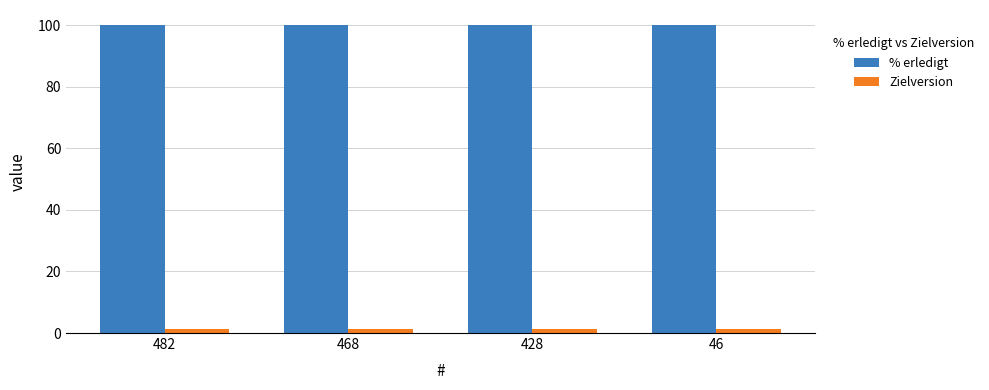

Reading left to right, extract all data points from this chart.

% erledigt: 482=100.0	468=100.0	428=100.0	46=100.0
Zielversion: 482=1.3	468=1.3	428=1.3	46=1.3